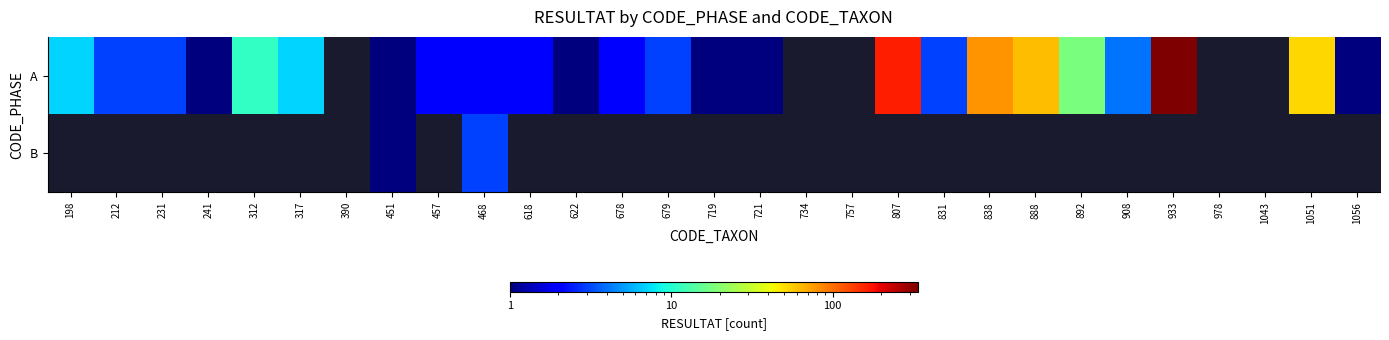

Where does the A series first go above 7?

312